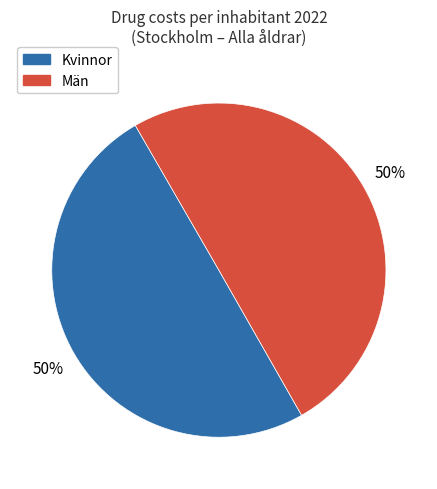

To the nearest percent, what is the average slice percentage?

50%